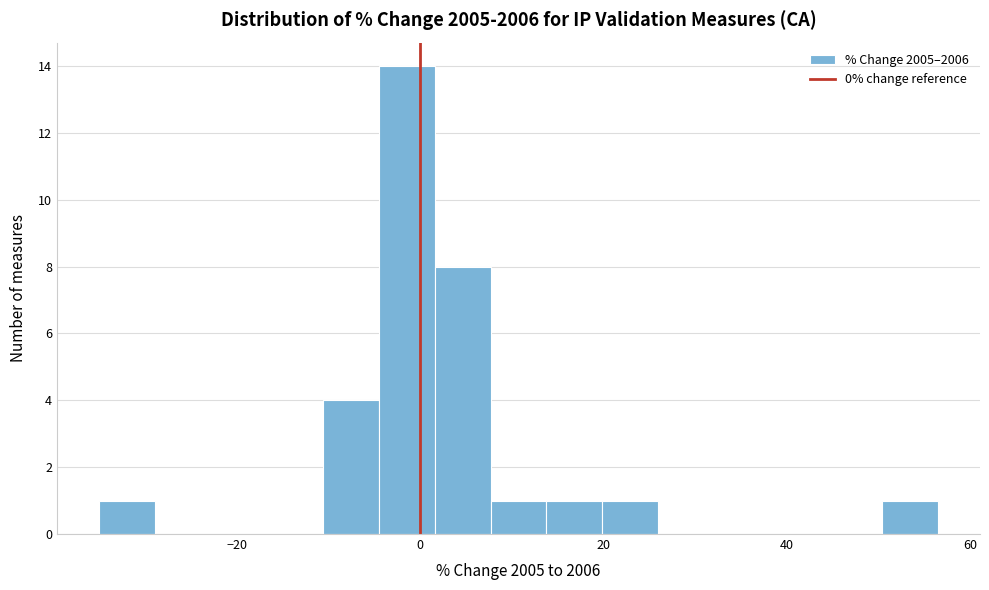

Read against the x-axis, roughly where is the centre of the tallest bar?

-2